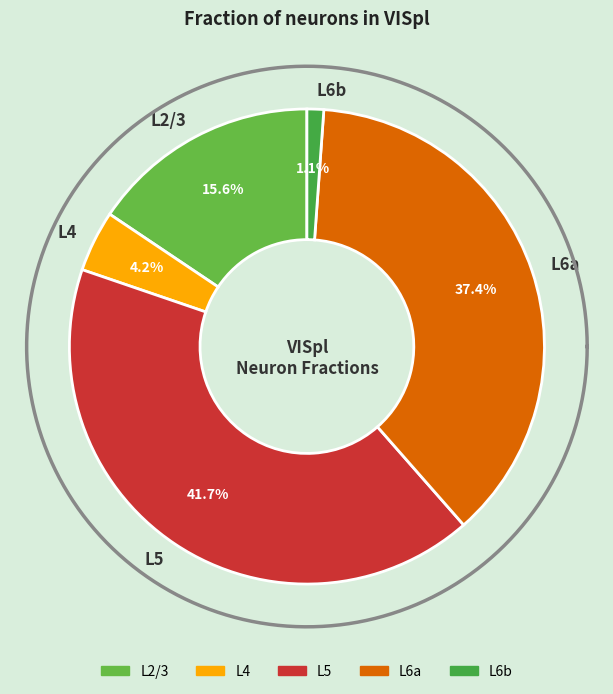

True or false: L6a accounts for 37% of the total.

True